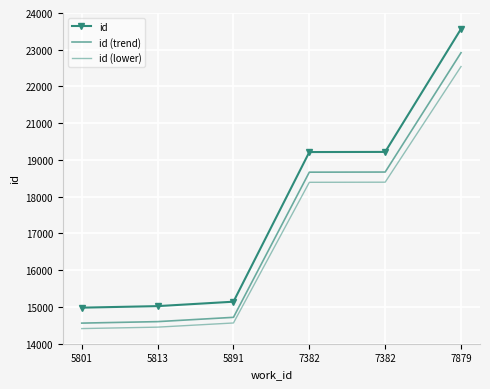

Reading left to right, what are all the values shown in this chart?

id: 15469.0	15515.0	15648.0	20141.0	20145.0	23839.0
id (trend): 15004.9	15049.5	15178.6	19536.8	19540.6	23123.8
id (lower): 14840.9	14884.1	15009.1	19232.5	19236.3	22708.7